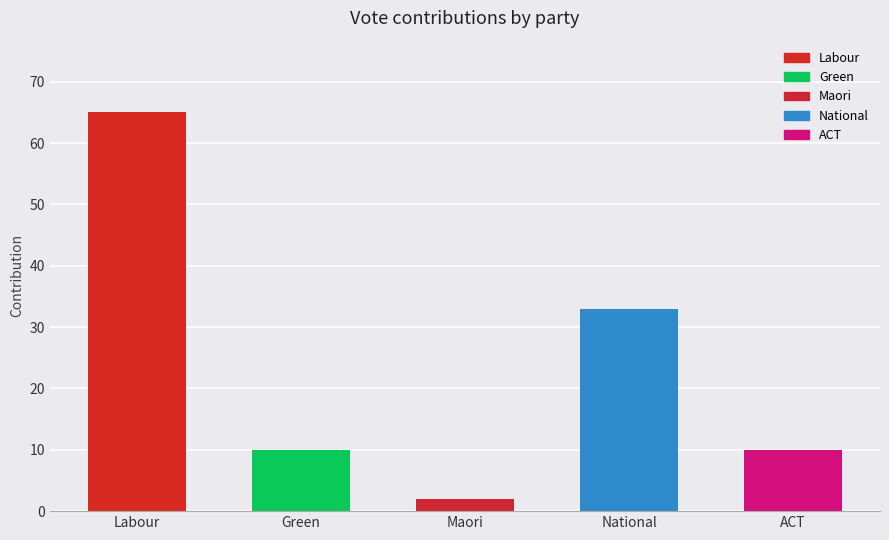

Approximately how many times larger is the value at ACT compared to National?

0.3